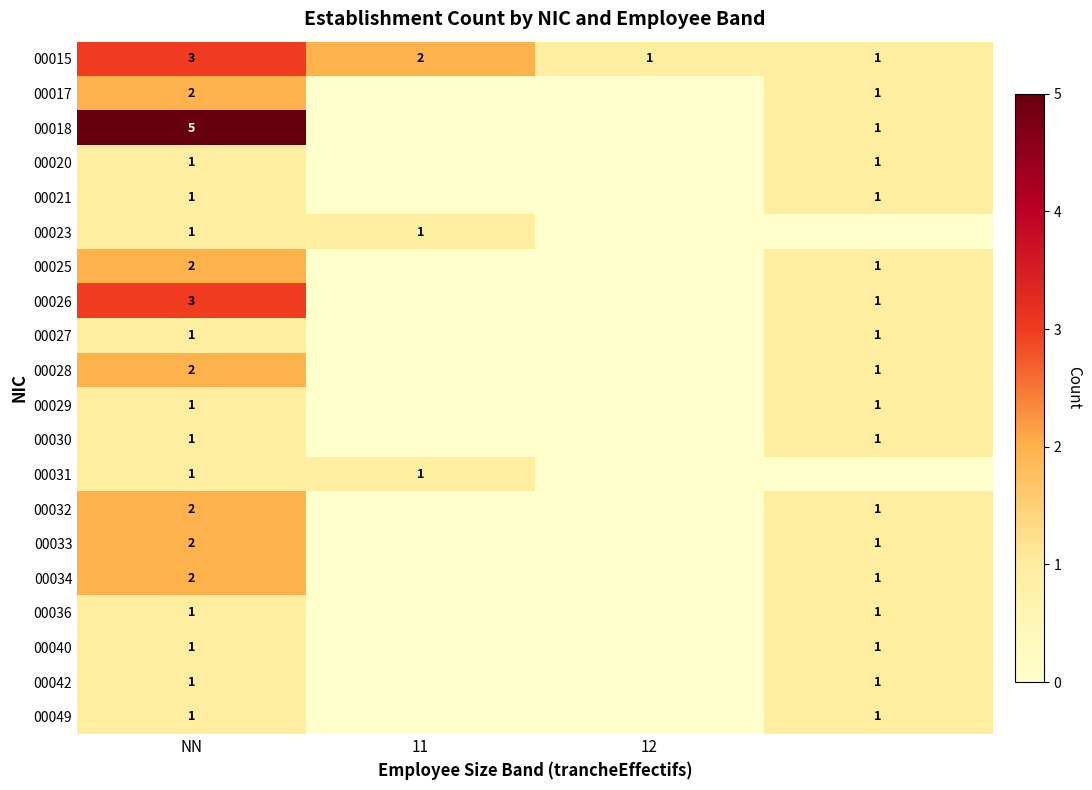

Where does the 00015 series first go above 2?

NN